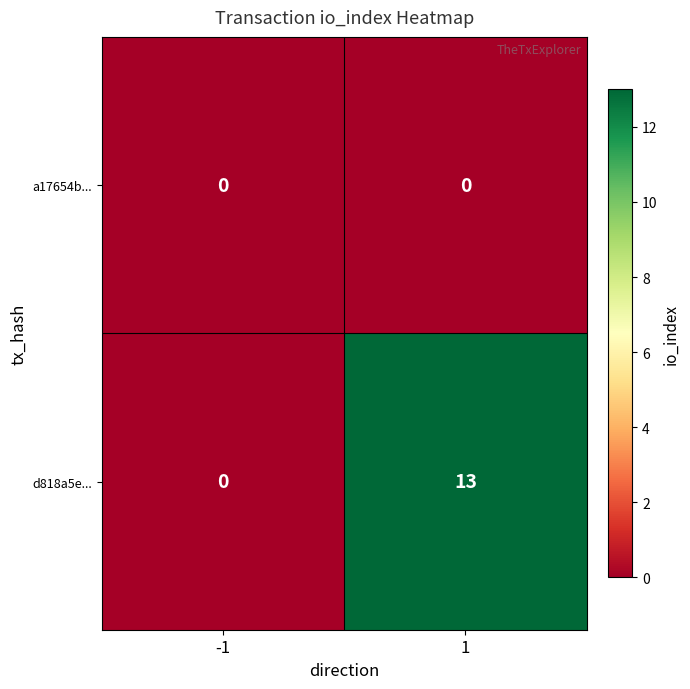

What is the maximum value shown in the chart?

13